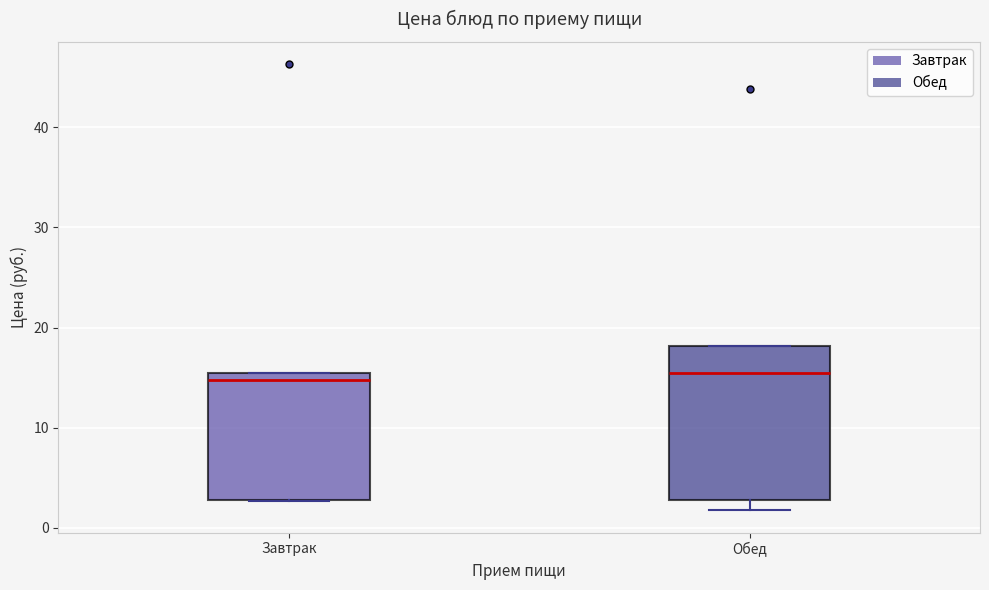

Where is the lower edge of the box for Завтрак on the y-axis? The values are not printed on the chart, so give them approximately, as read against the axis.

3